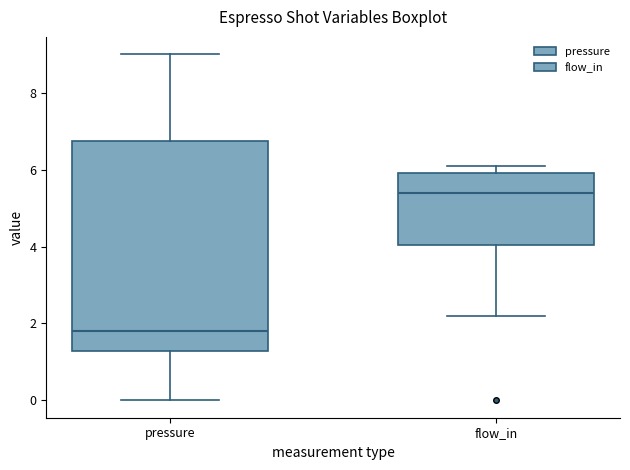

Which box is the tallest, from its lower edge to its upper edge?

pressure